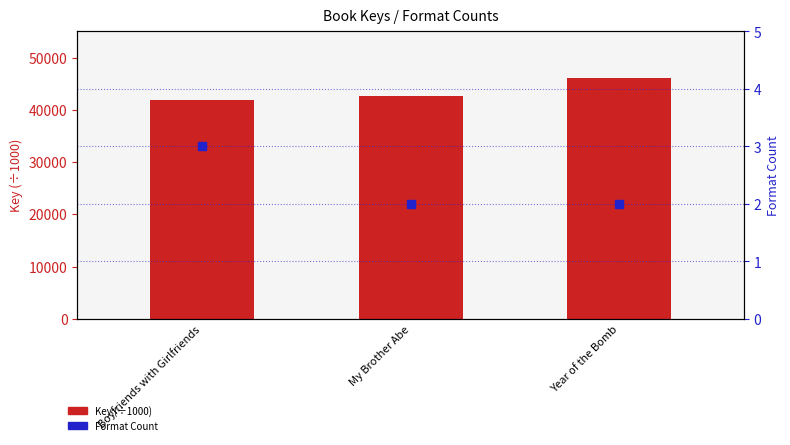

Which series has the largest total across all categories?

Key (÷1000)